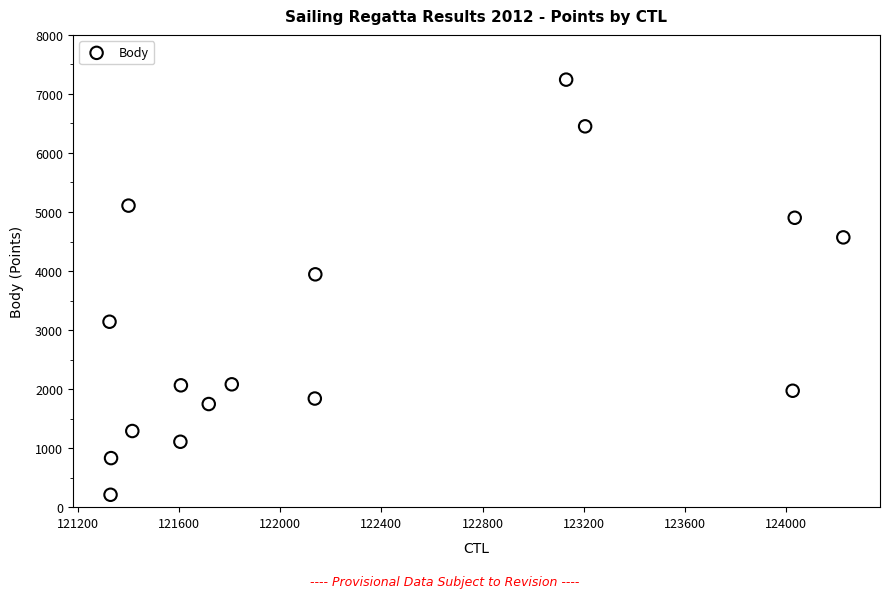

What Y value in the scatter plot is closest to 3726?

3944